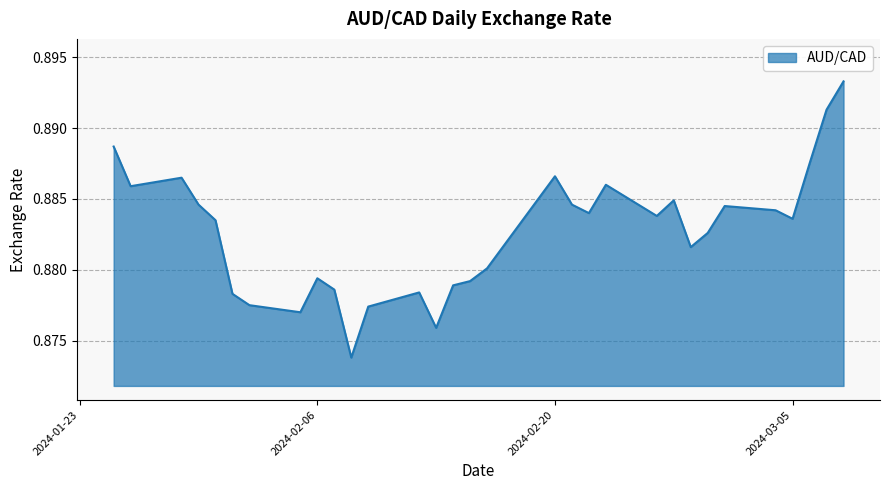

List the labels in order of value, largest first.

2024-03-08, 2024-03-07, 2024-01-25, 2024-03-06, 2024-02-20, 2024-01-29, 2024-02-23, 2024-01-26, 2024-02-27, 2024-01-30, 2024-02-21, 2024-03-01, 2024-03-04, 2024-02-22, 2024-02-26, 2024-03-05, 2024-01-31, 2024-02-29, 2024-02-28, 2024-02-16, 2024-02-06, 2024-02-15, 2024-02-14, 2024-02-07, 2024-02-12, 2024-02-01, 2024-02-02, 2024-02-09, 2024-02-05, 2024-02-13, 2024-02-08